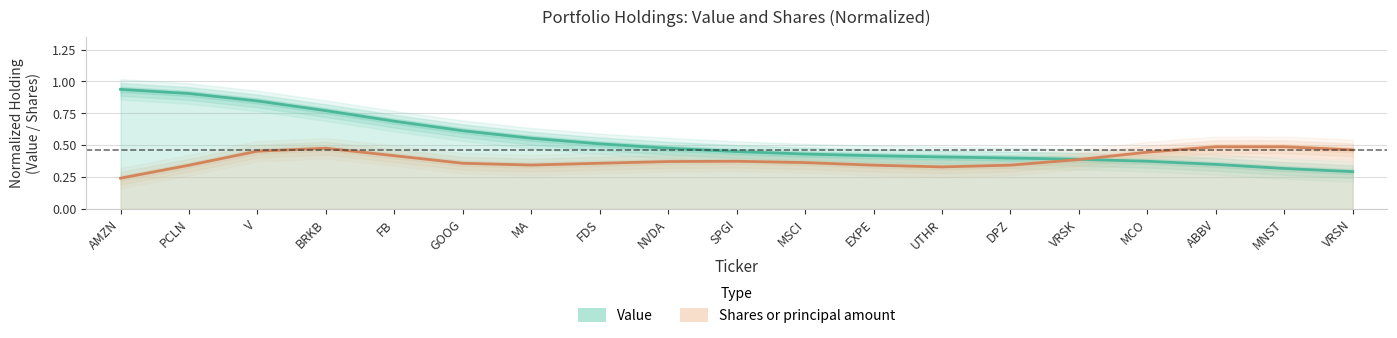

What is the sum of the values at NVDA and PCLN?

1.4